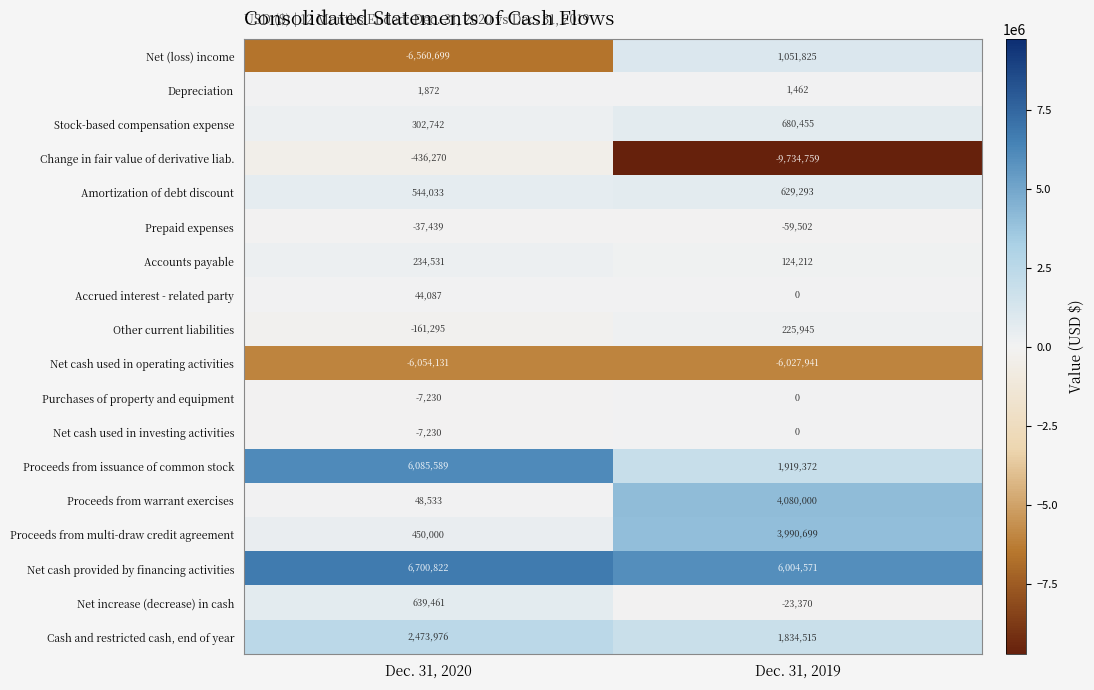

What is the greatest value displayed?

6700822